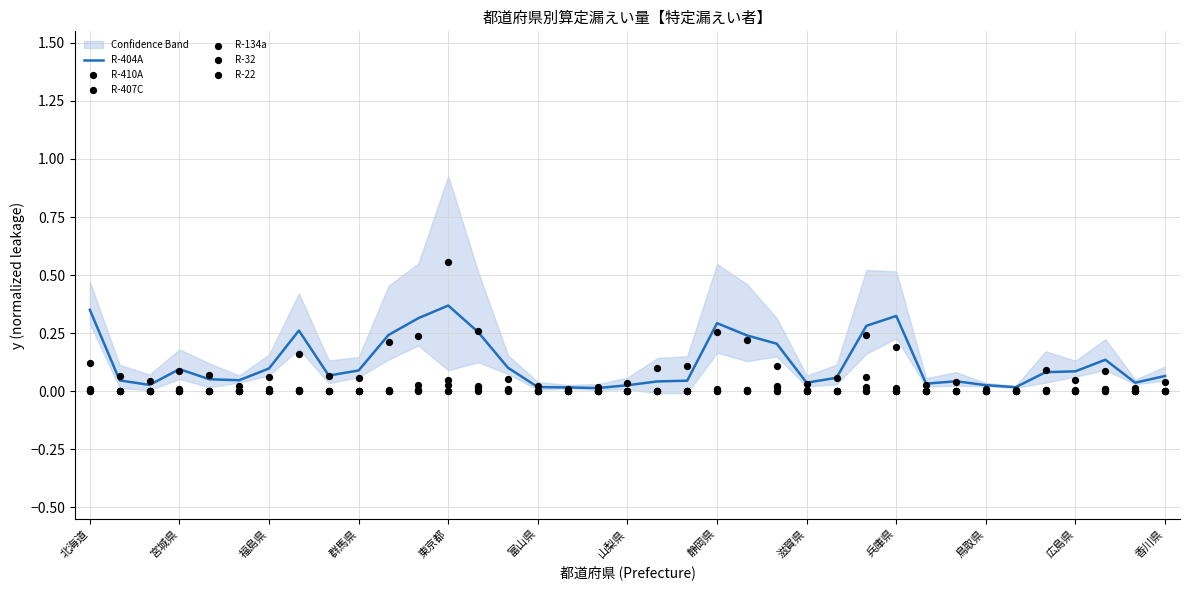

Which series has the largest total across all categories?

R-404A